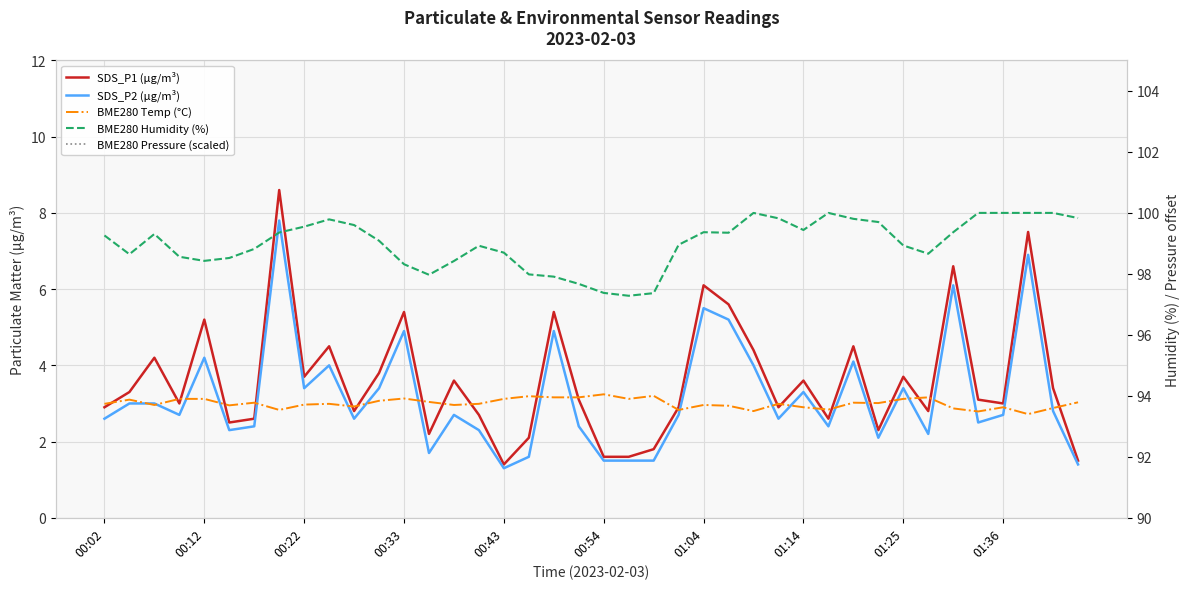

Does the chart display data point markers on the line(s)?

No